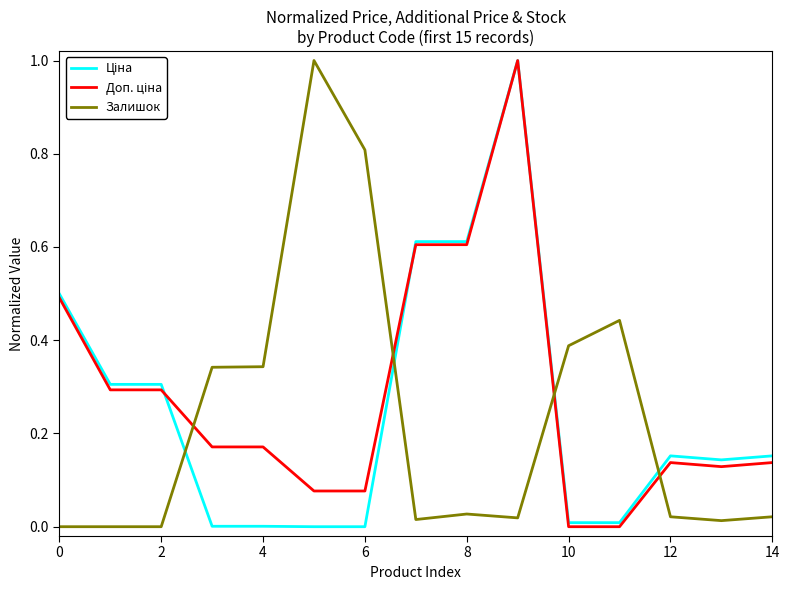

What is the highest value of the Залишок series?

1.0